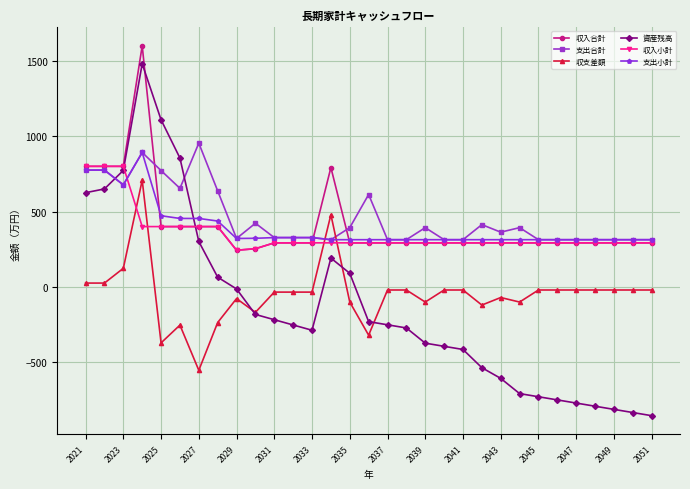

What is the highest value of the 収支差額 series?

708.0